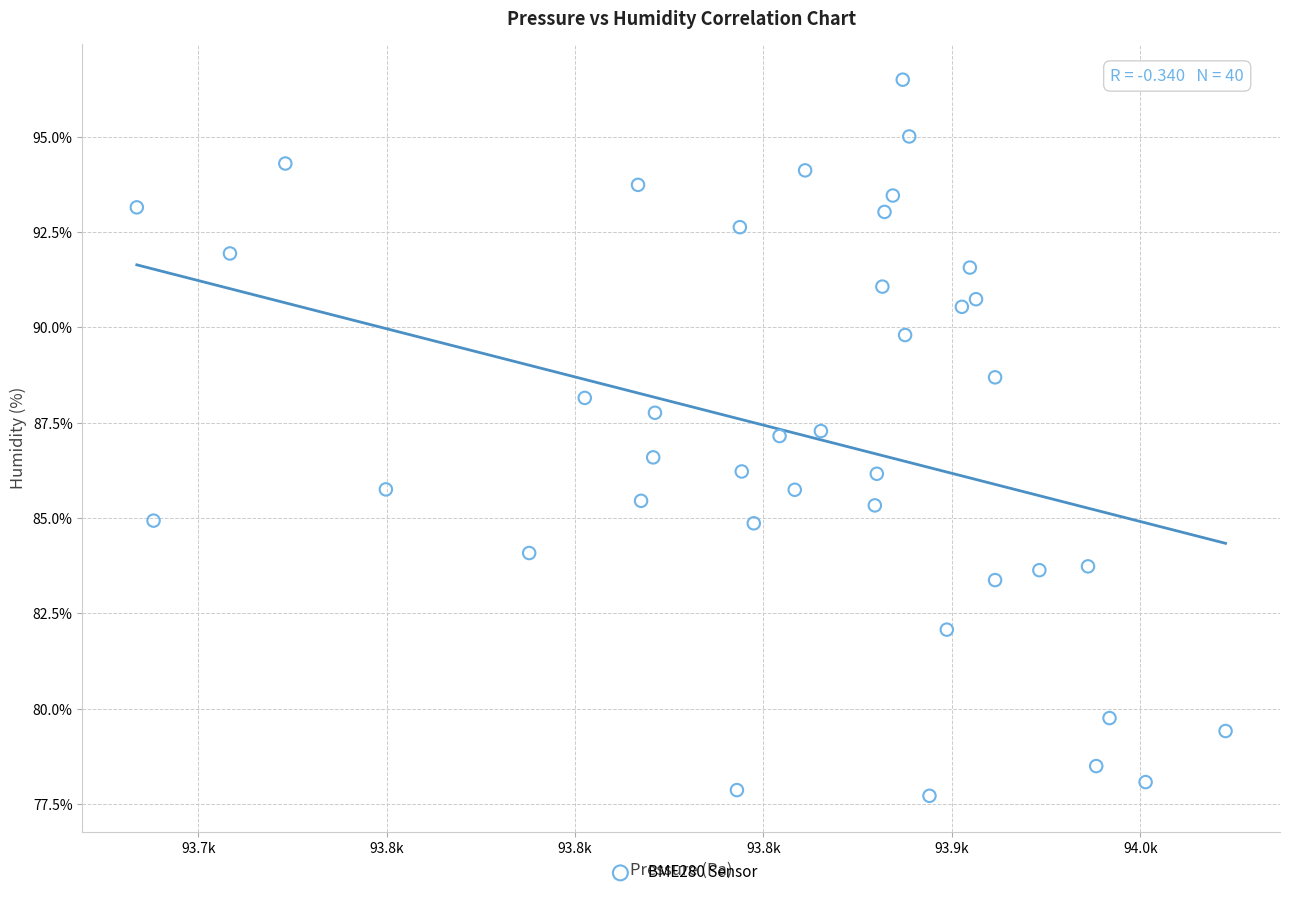

What is the range of X values (max minus min)?

288.9